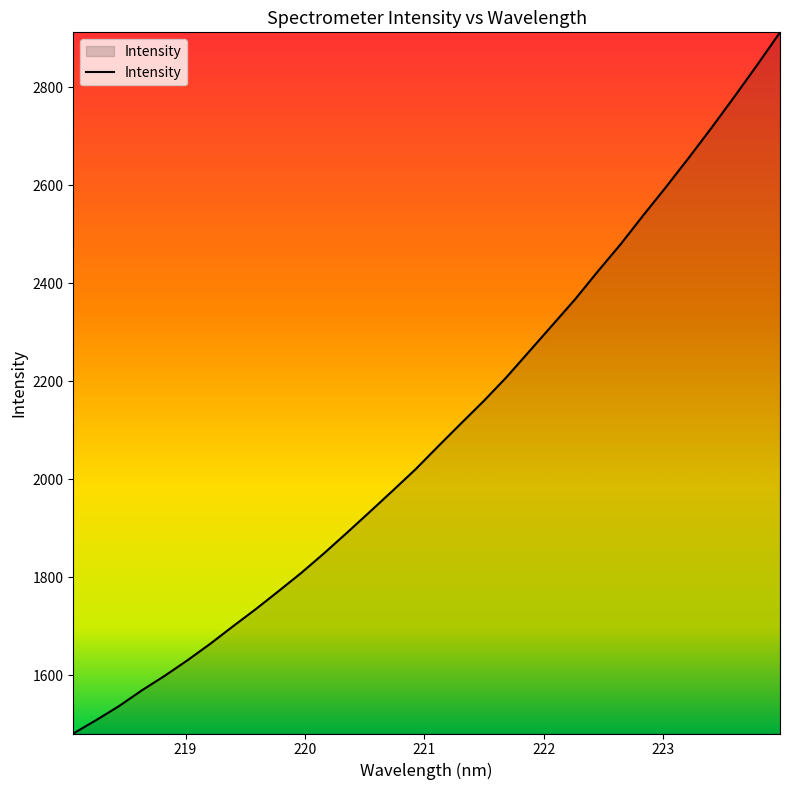

What is the smallest value displayed?

1480.8